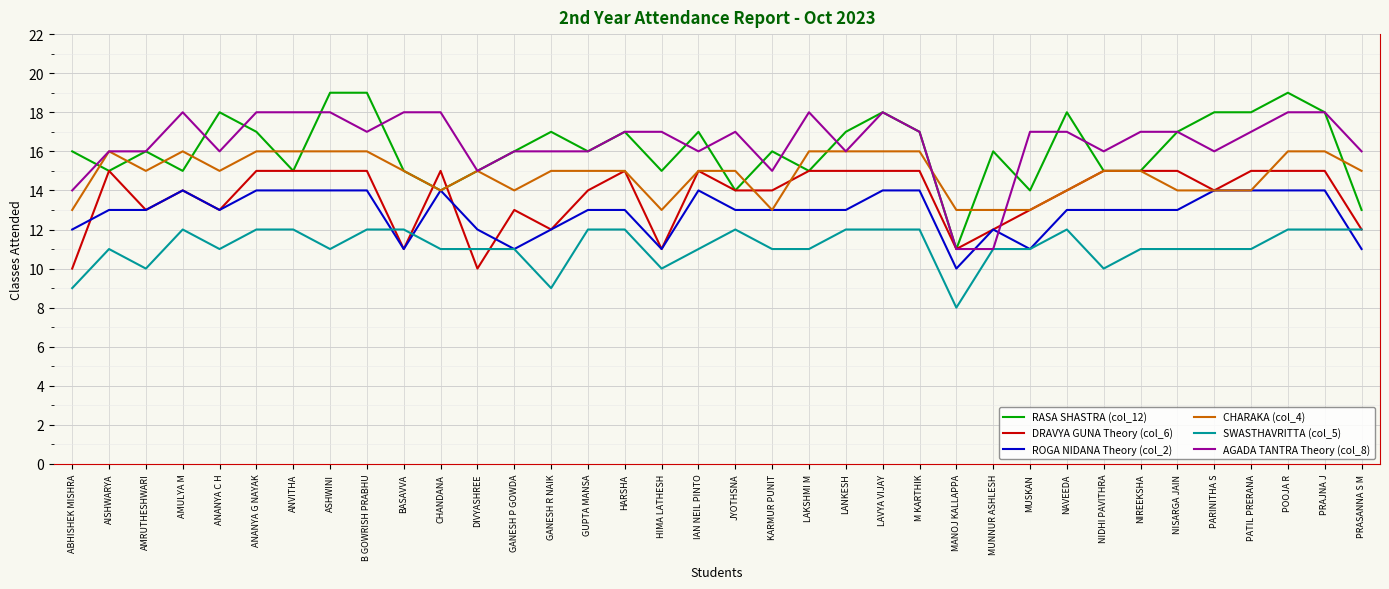

Rank the series by their maximum value, from highest to lowest.

RASA SHASTRA (col_12), AGADA TANTRA Theory (col_8), CHARAKA (col_4), DRAVYA GUNA Theory (col_6), ROGA NIDANA Theory (col_2), SWASTHAVRITTA (col_5)